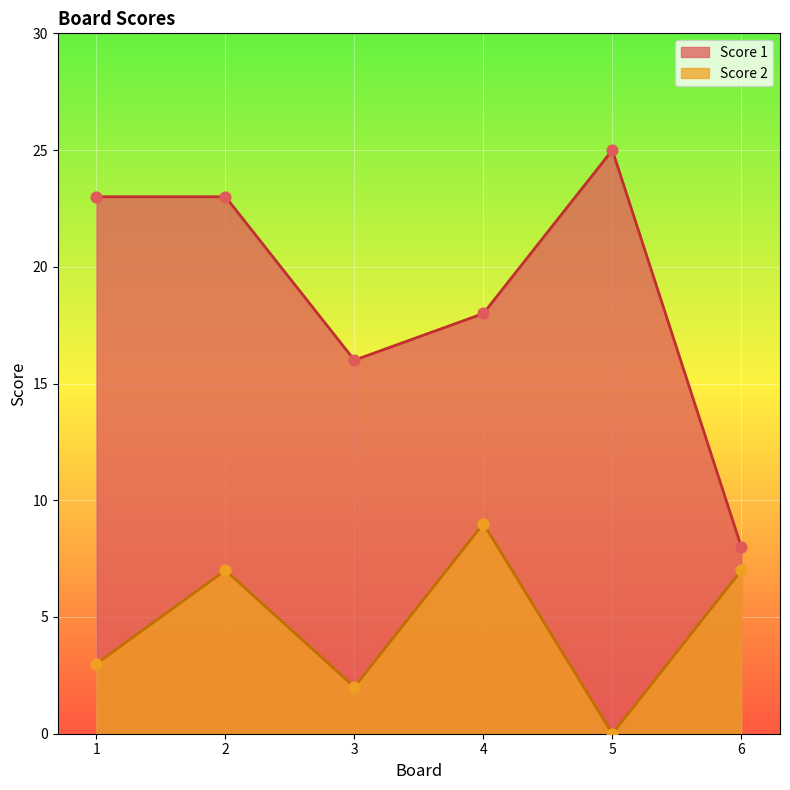

Is the value of Score 1 at 1 greater than the value of Score 2 at 1?

Yes